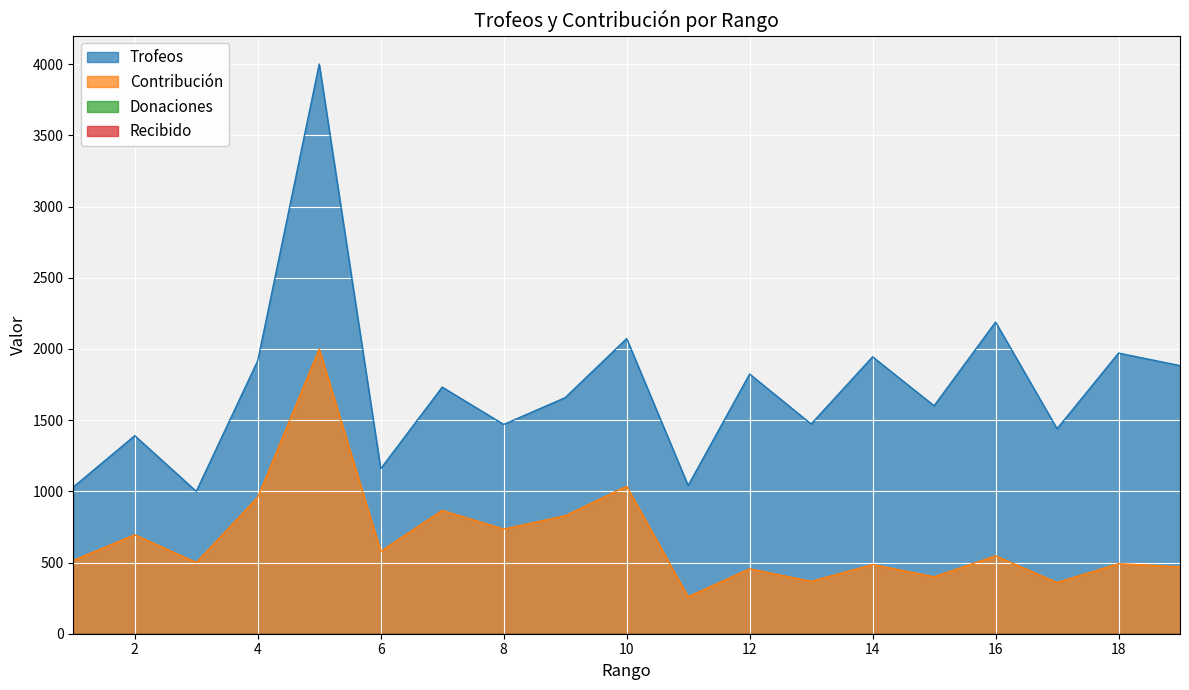

What is the difference between the Trofeos values at 16 and 3?

1189